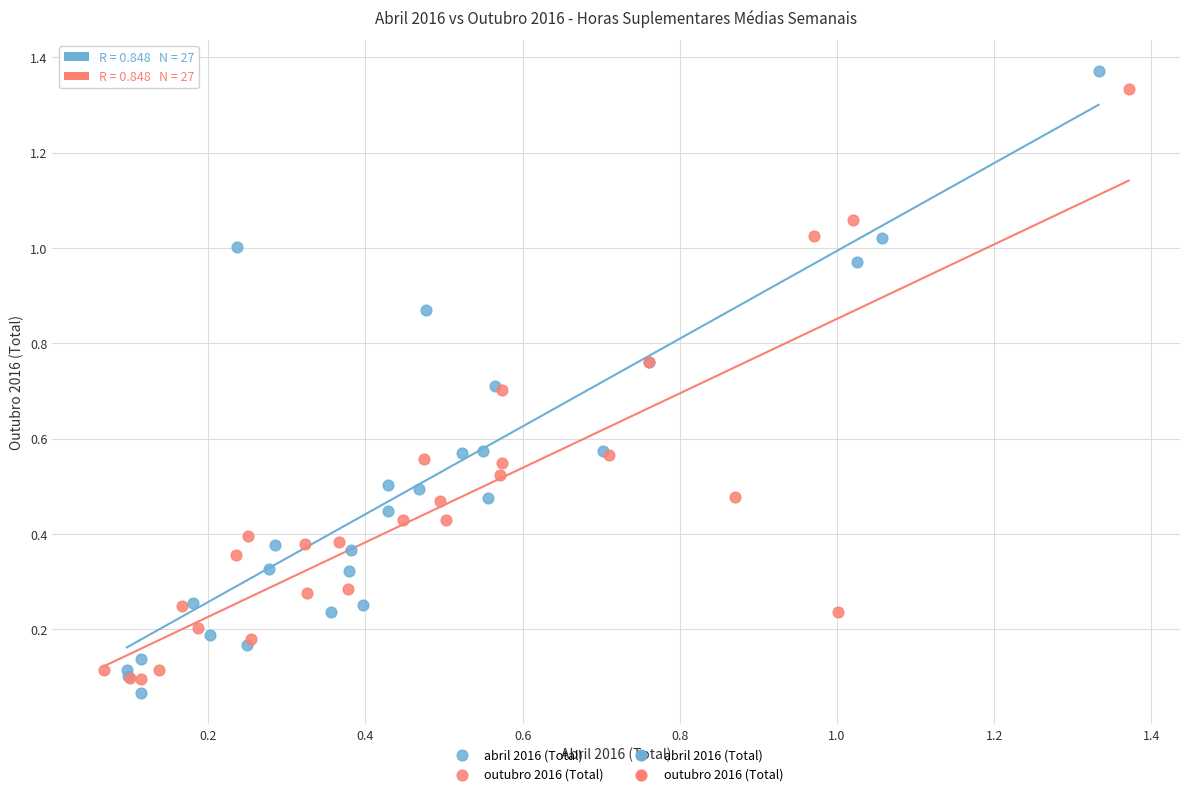

Which series has the widest spread of Y values?

abril 2016 (Total)